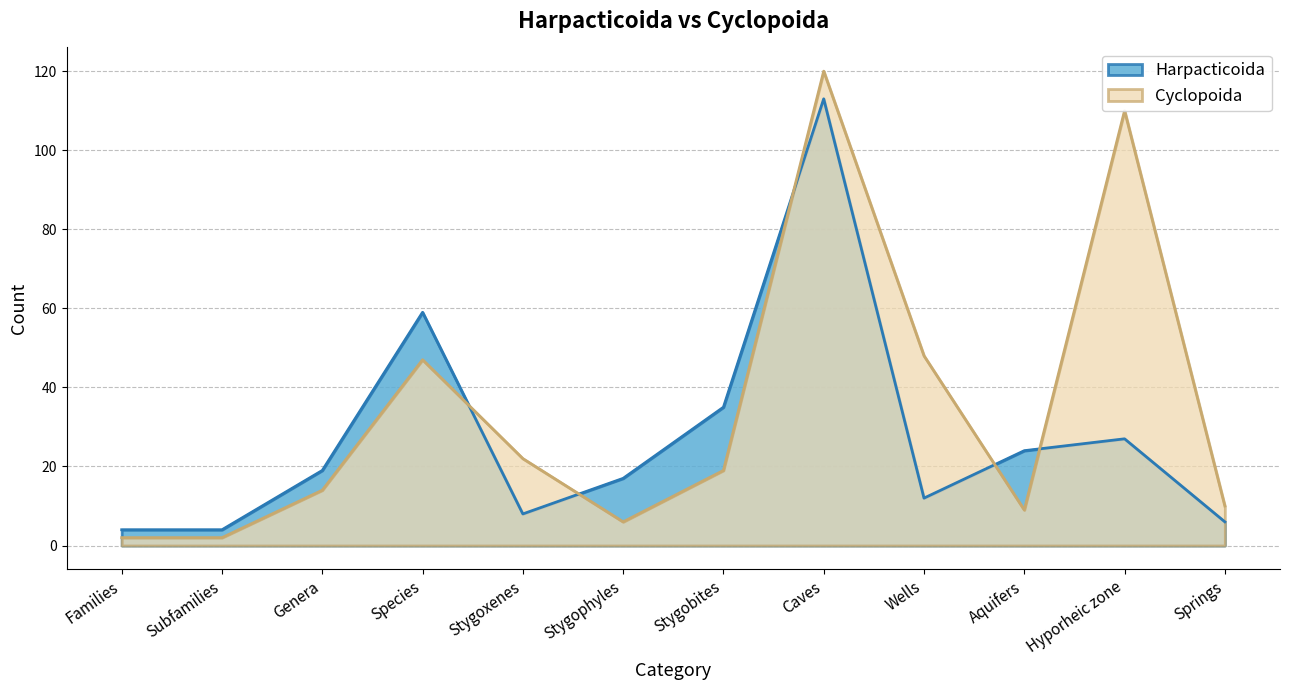

What is the sum of the Cyclopoida values at Wells and Caves?

168